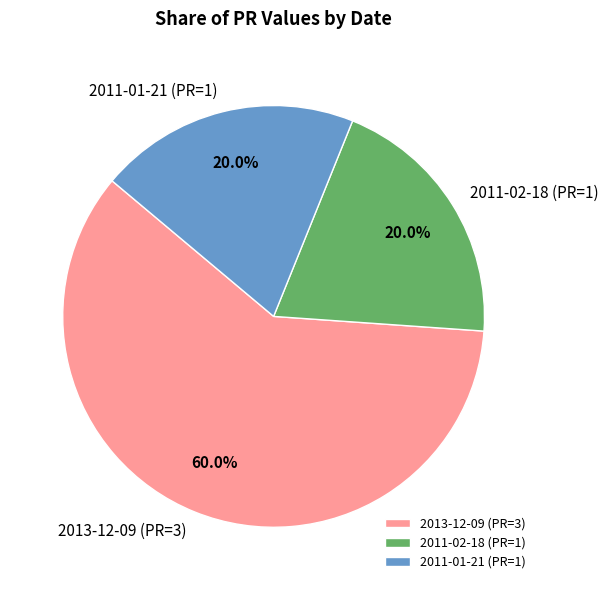

Approximately how many times larger is the value at 2011-02-18 (PR=1) compared to 2013-12-09 (PR=3)?

0.3